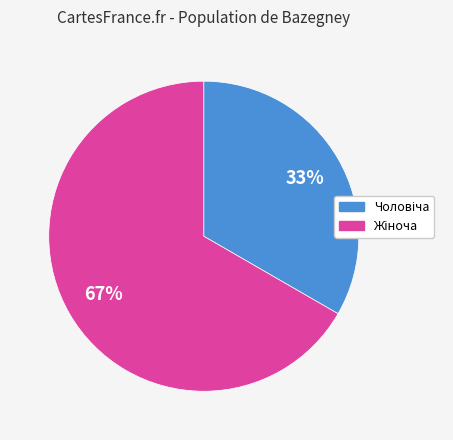

Does any single category account for the majority?

Yes